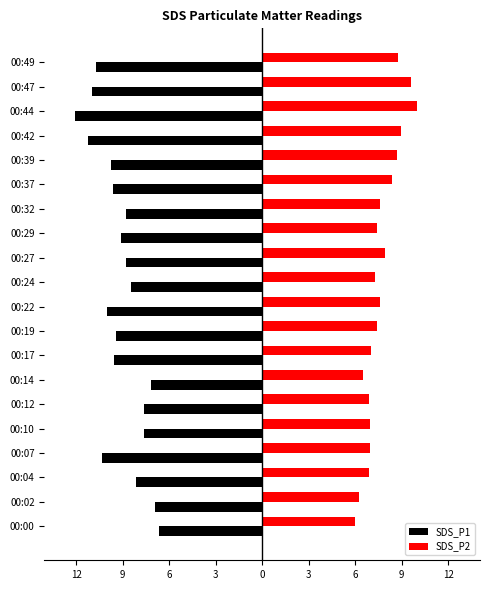

What is the minimum value shown in the chart?

-12.1